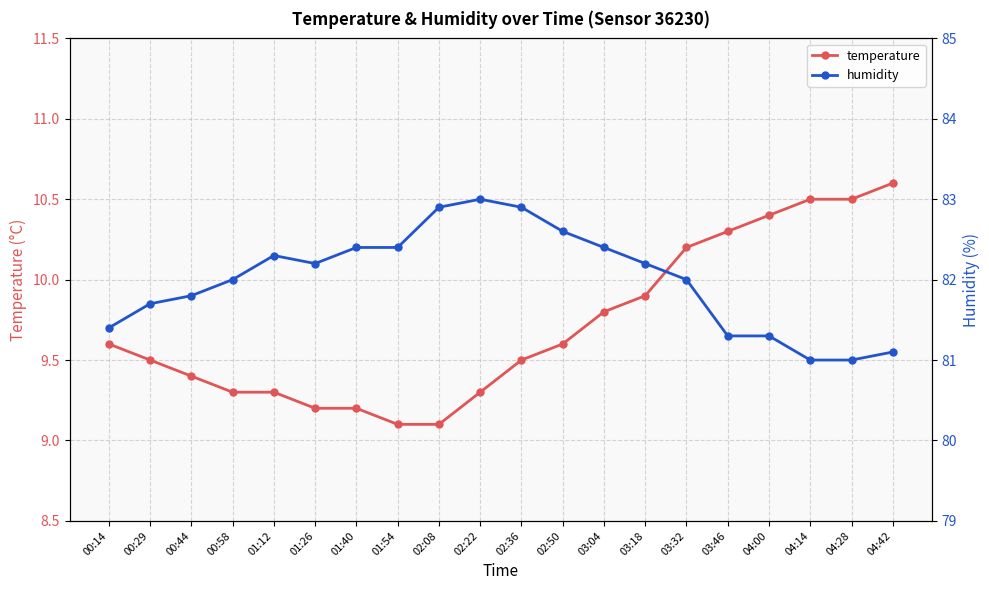

Rank the series at 01:40 from highest to lowest value.

humidity, temperature